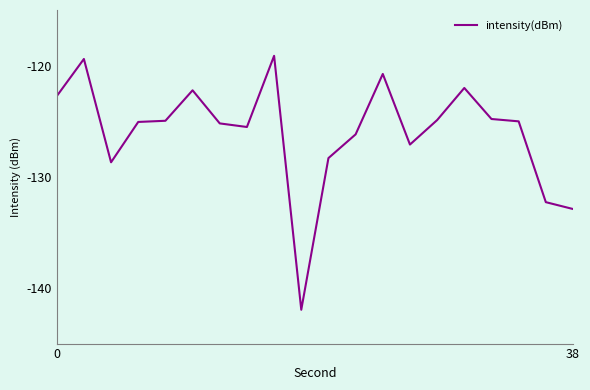

What is the maximum value shown in the chart?

-119.1